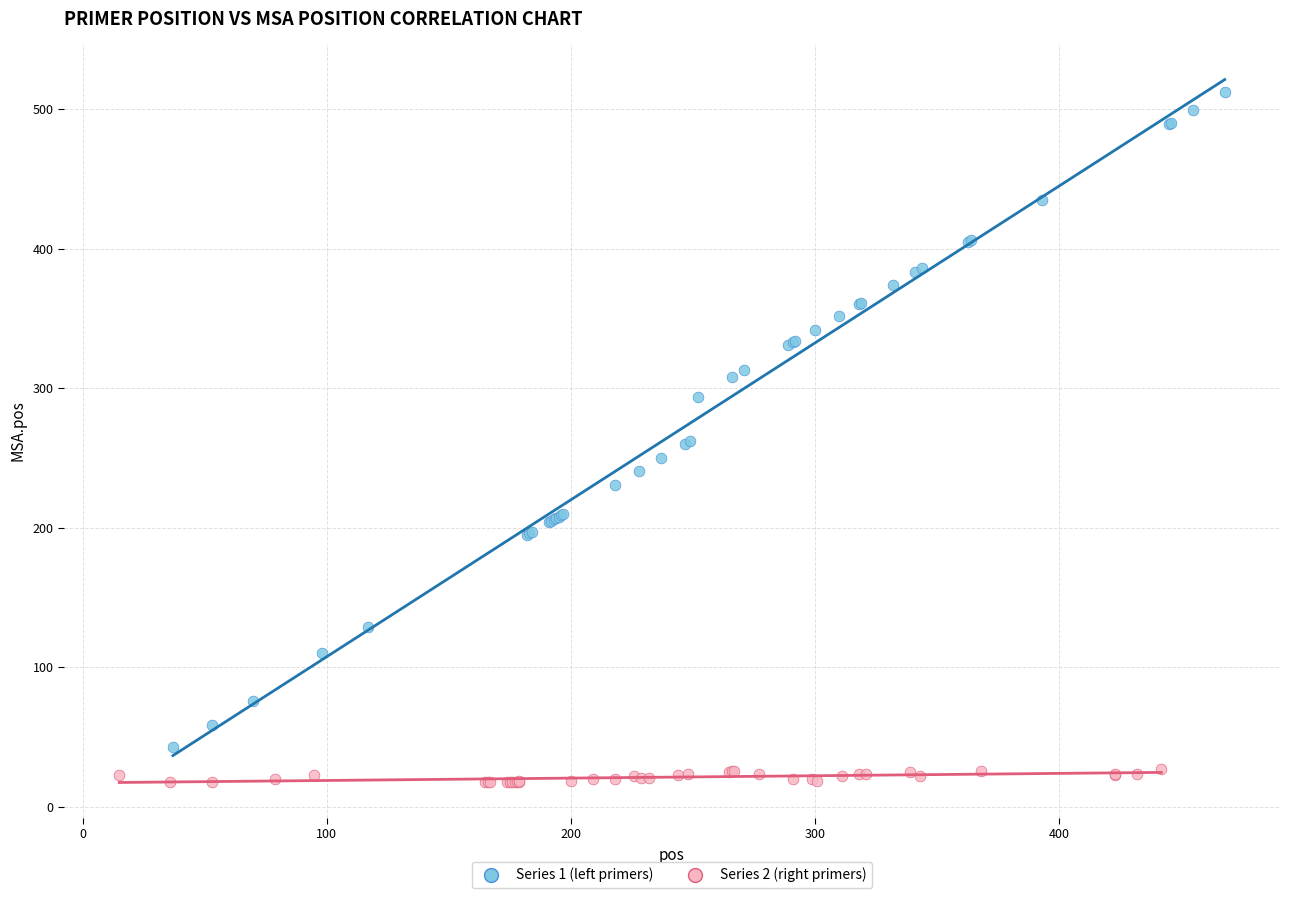

Which series has the widest spread of Y values?

Series 1 (left primers)